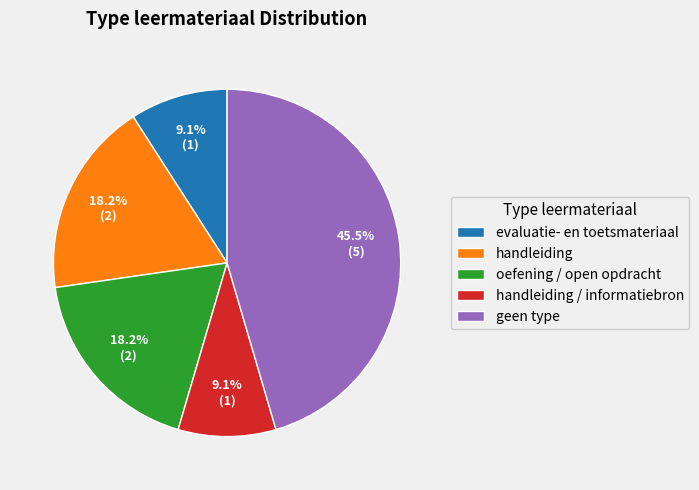

Which category has the biggest portion of the pie?

geen type